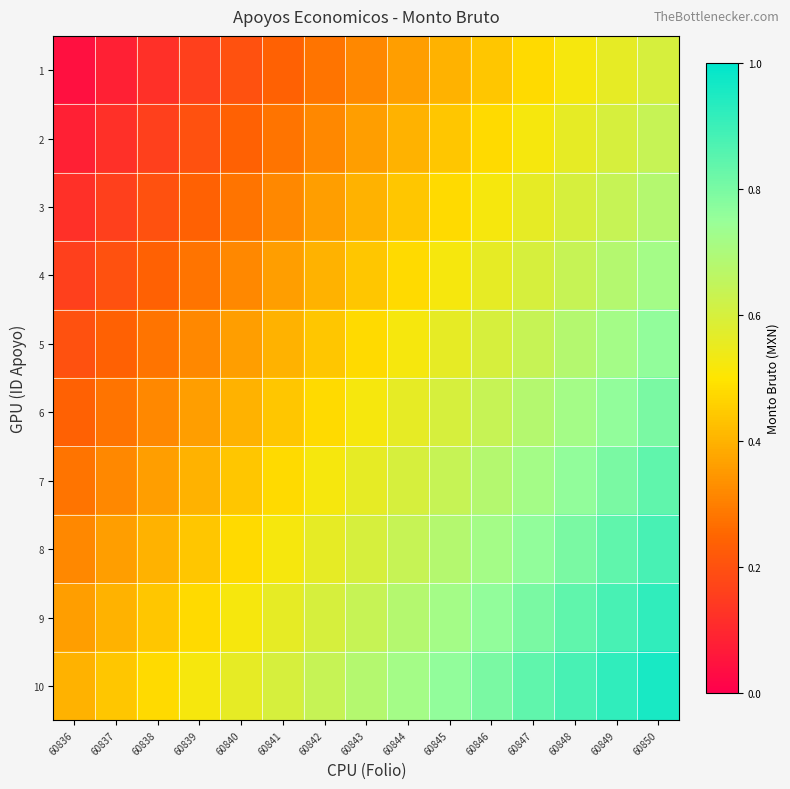

At 60837, list the series in order from smallest to largest.

1, 2, 3, 4, 5, 6, 7, 8, 9, 10